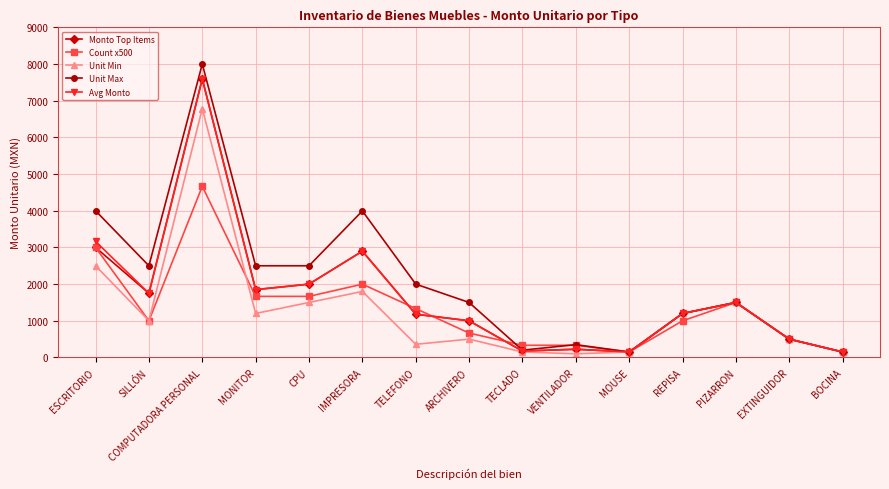

What are all the series names shown in the legend?

Monto Top Items, Count x500, Unit Min, Unit Max, Avg Monto